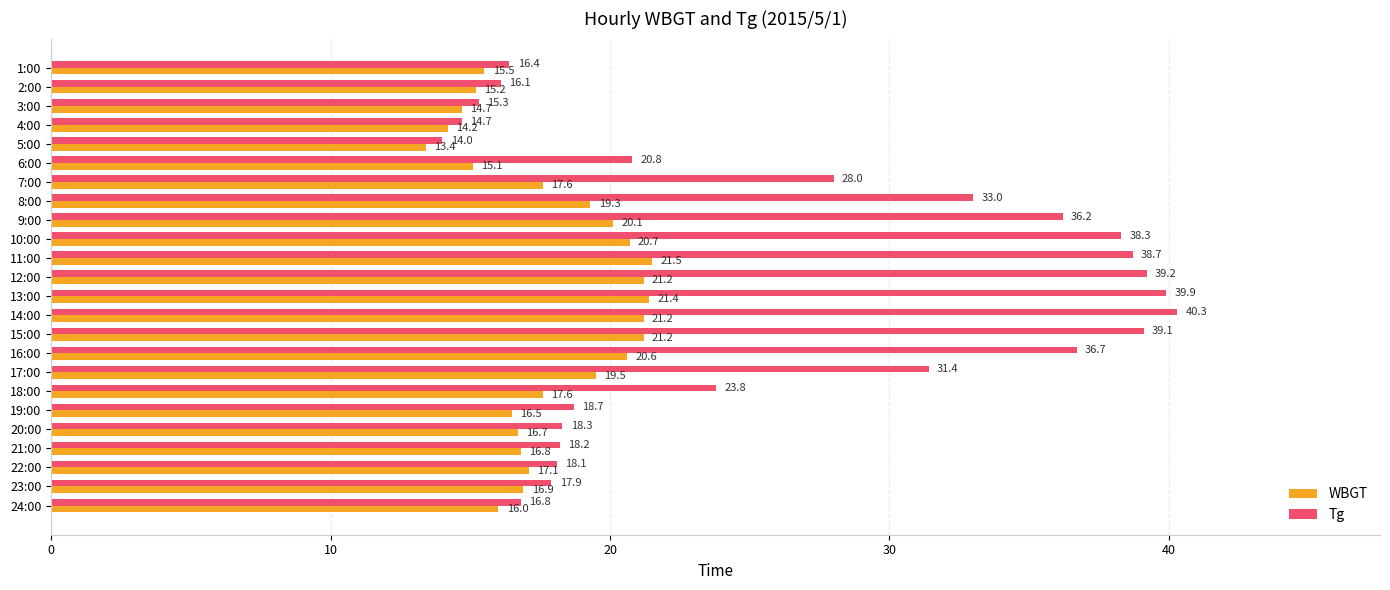

What is the difference between the WBGT values at 12:00 and 9:00?

1.1